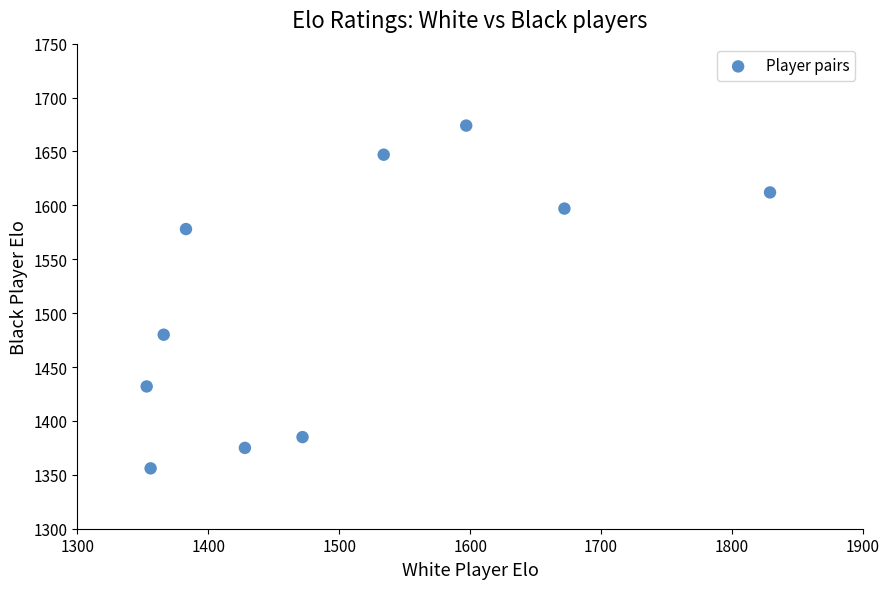

What Y value in the scatter plot is closest to 1515?

1480